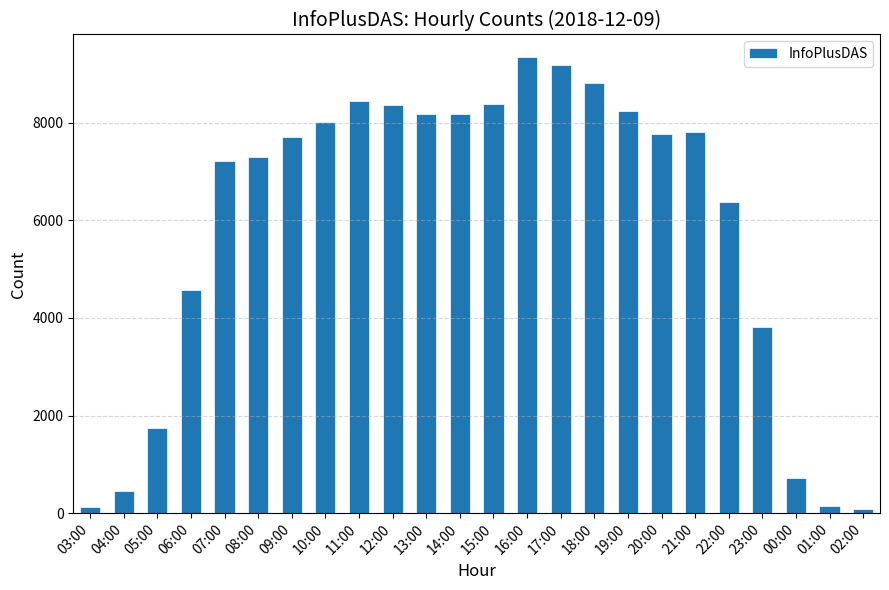

Are the bars horizontal?

No